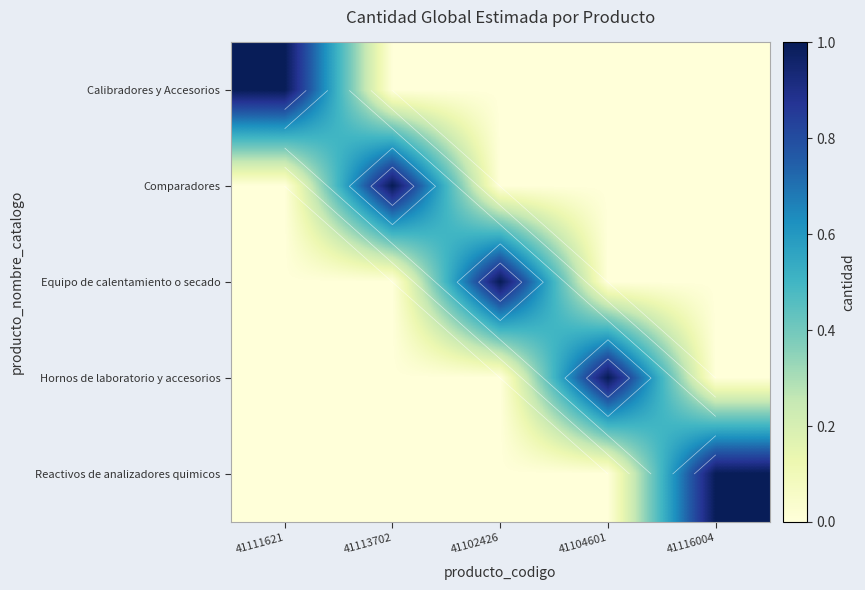

Between 41111621 and 41113702, which is larger?

41111621